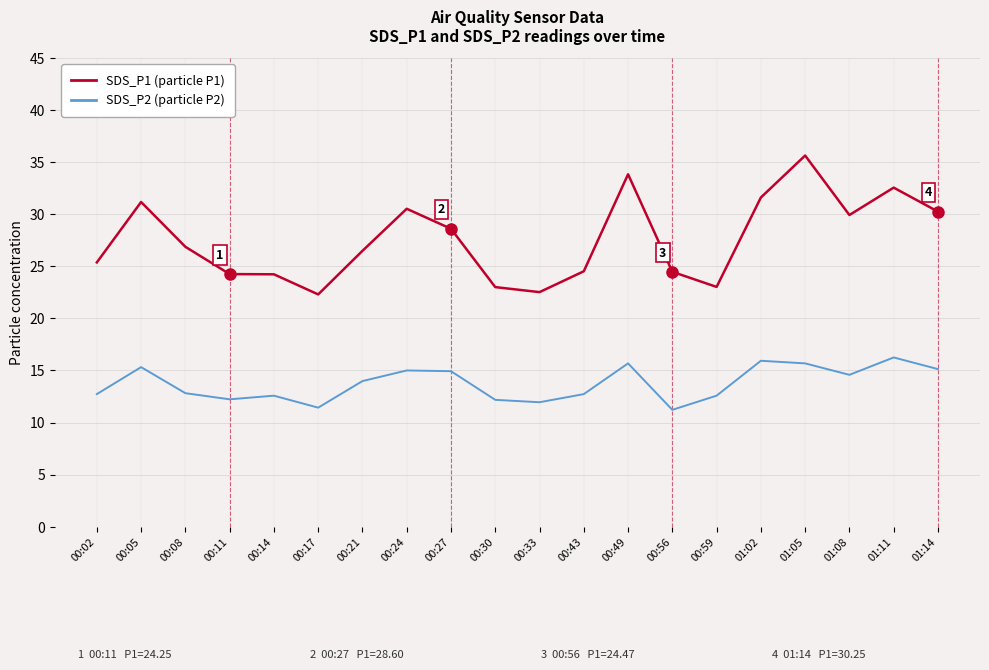

What is the greatest value displayed?

35.6